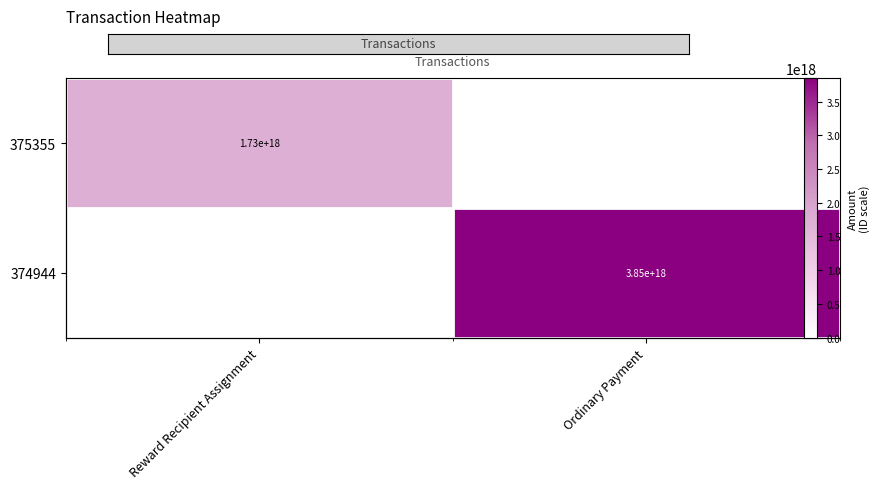

What is the difference between the 374944 values at Ordinary Payment and Reward Recipient Assignment?

3847952206492627968